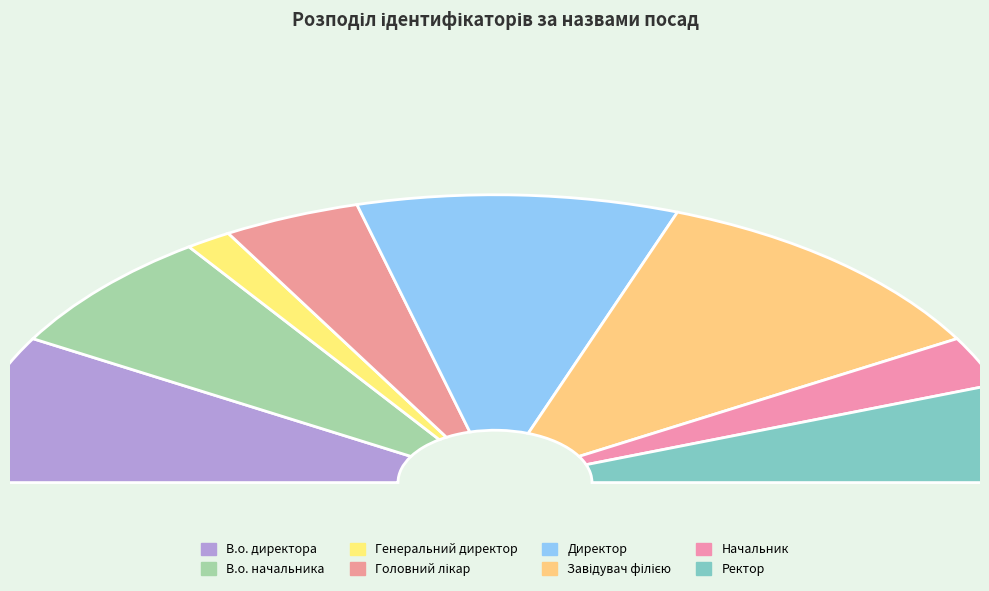

What percentage is the Завідувач філією slice, to the nearest percent?

22%